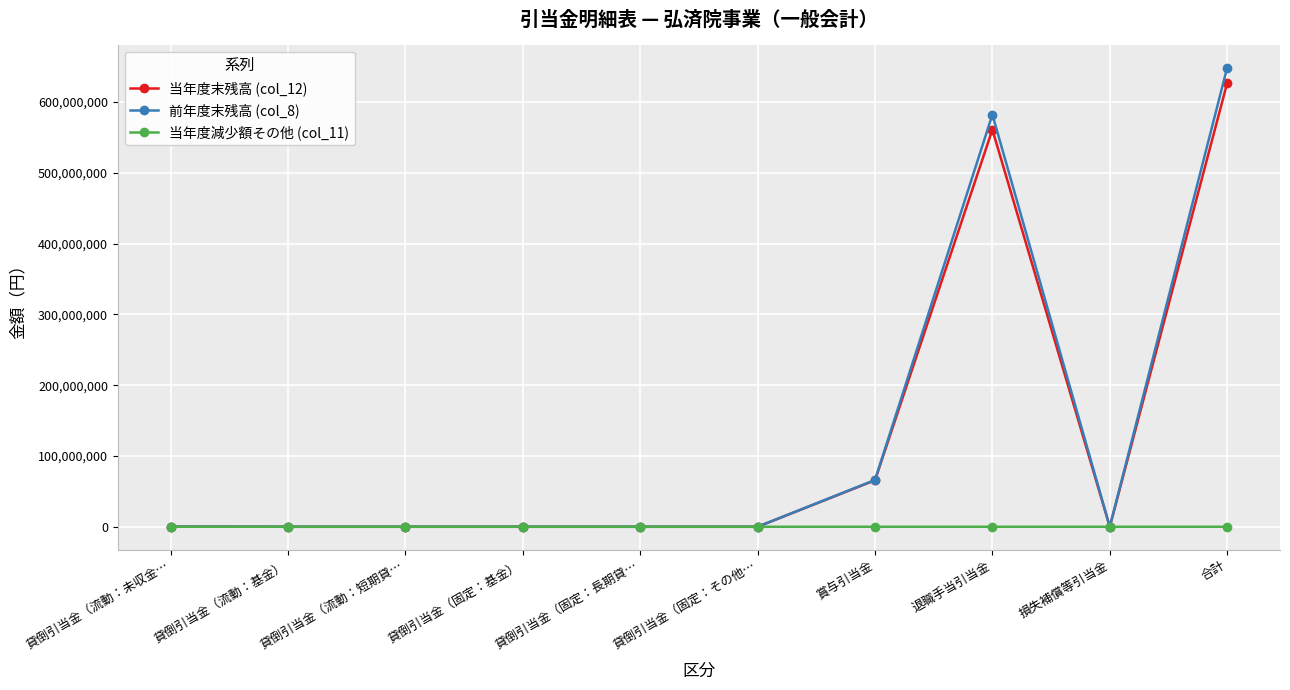

What is the label of the 5th point from the left?

貸倒引当金（固定：長期貸…